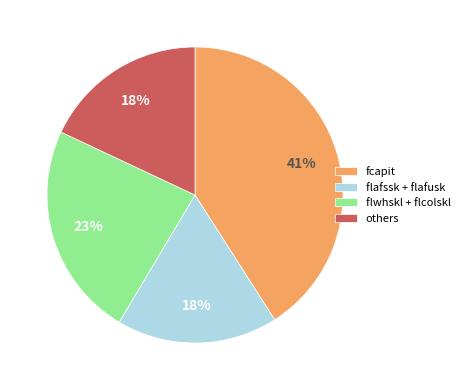

What percentage is the fcapit slice, to the nearest percent?

41%